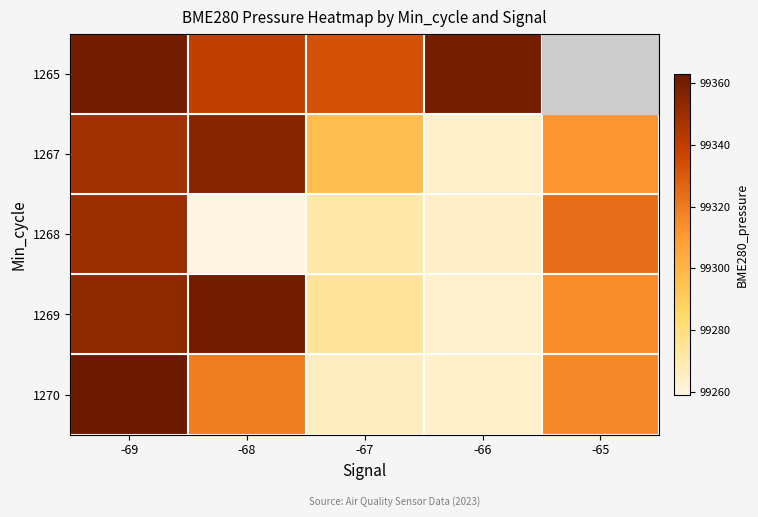

At which label does 1268 first exceed 99270?

-69